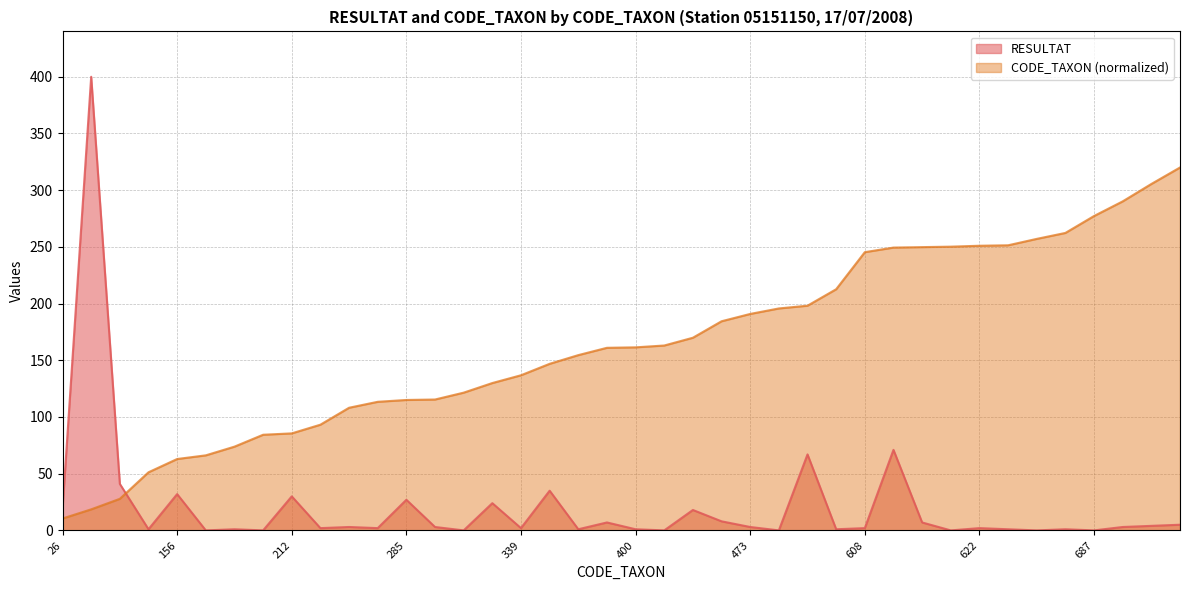

Which label corresponds to the largest value in the chart?

46